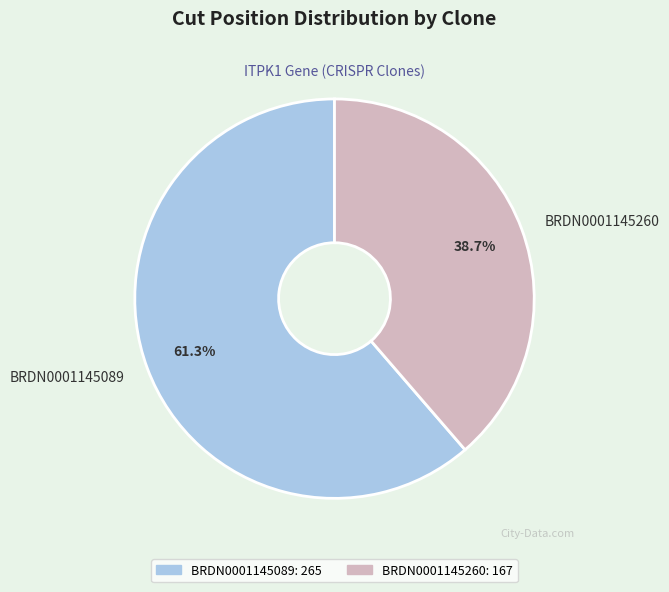

What is the largest slice in the pie chart?

BRDN0001145089